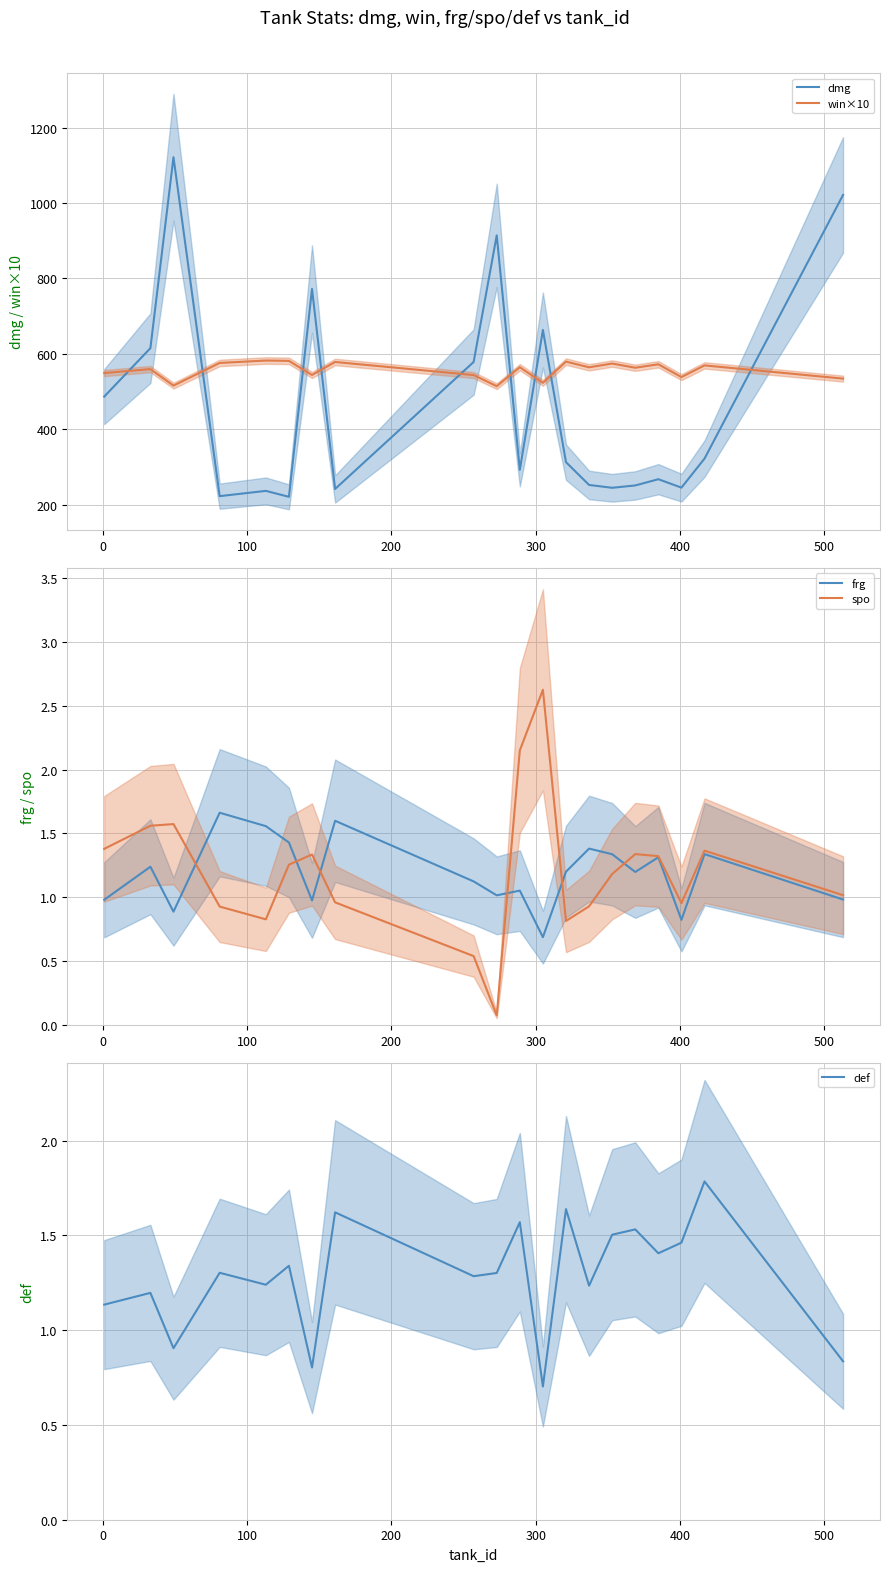

True or false: def and win×10 intersect in this chart.

False